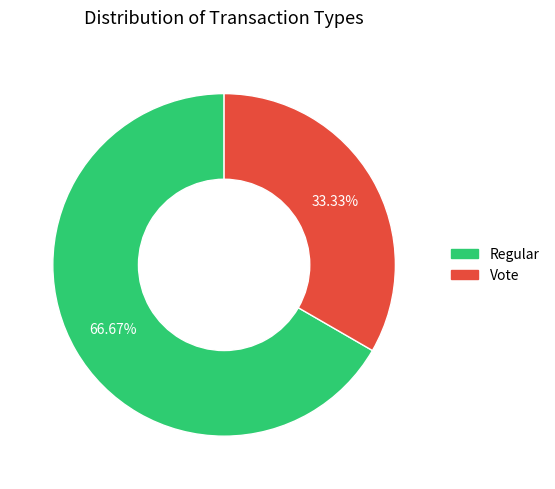

To the nearest percent, what is the difference between the Regular and Vote slice percentages?

33%